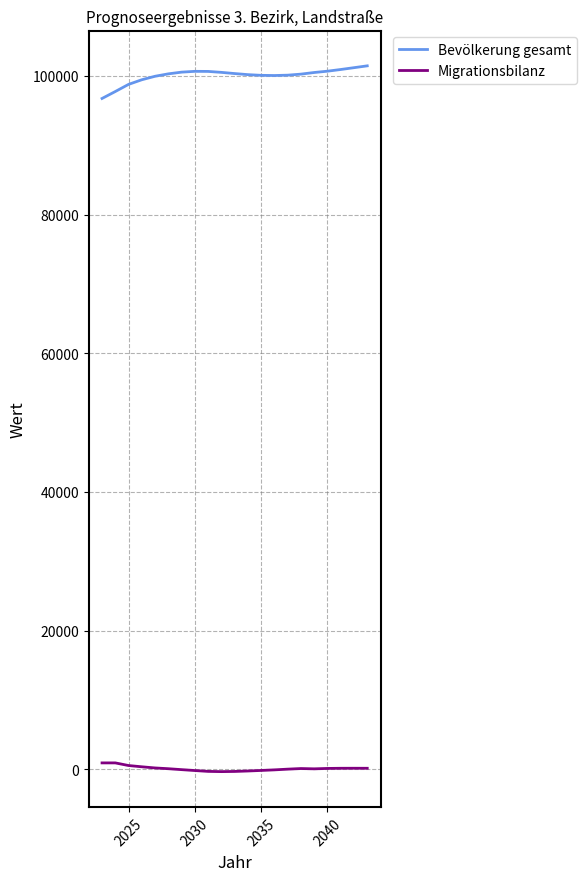

List the series in order of their overall mean, lowest first.

Migrationsbilanz, Bevölkerung gesamt